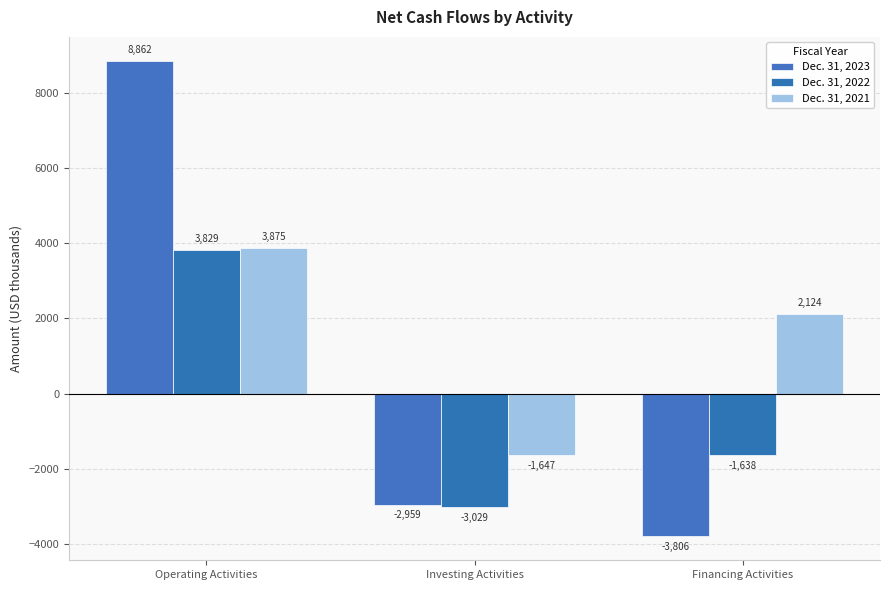

Does the chart contain any negative values?

Yes